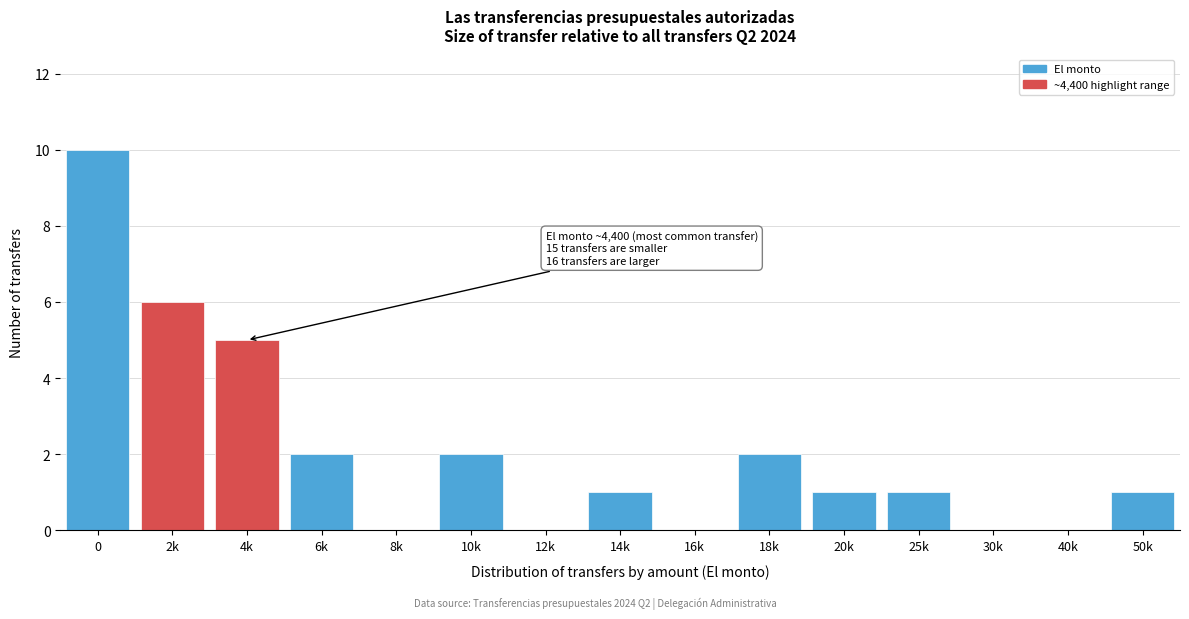

Reading right to left, transcribe all the data shown in this chart.

50k=1	40k=0	30k=0	25k=1	20k=1	18k=2	16k=0	14k=1	12k=0	10k=2	8k=0	6k=2	4k=5	2k=6	0=10